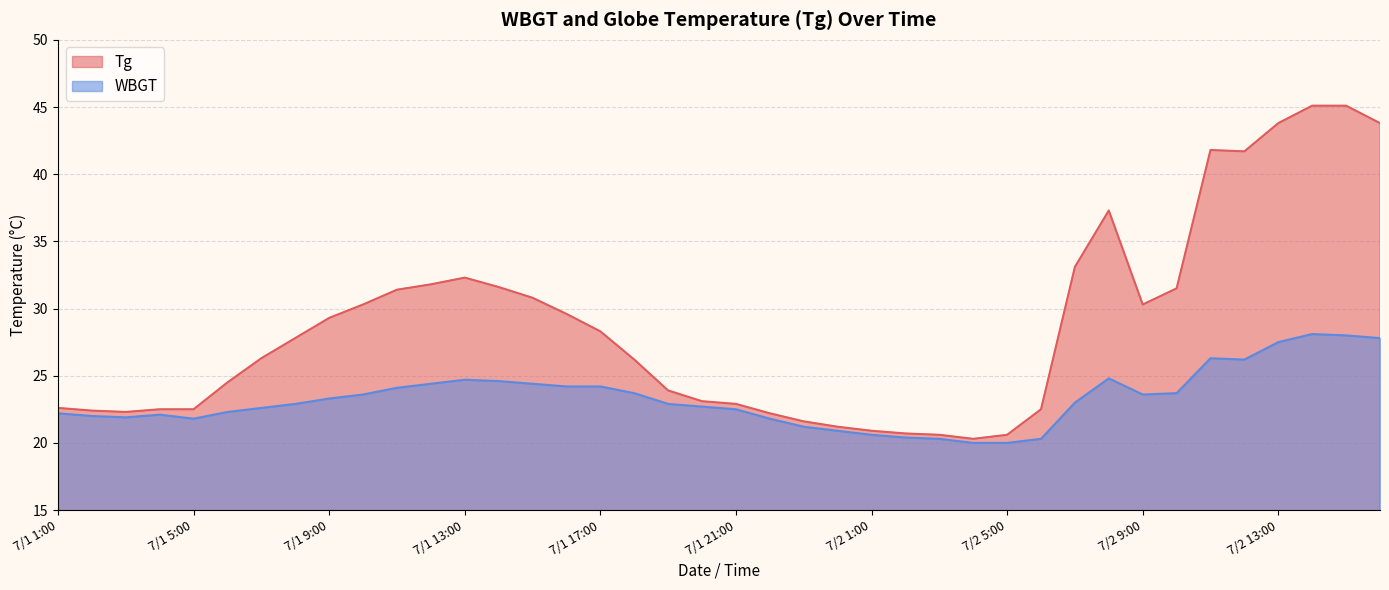

What is the spread (max minus min) of values at 7/1 16:00?

5.4